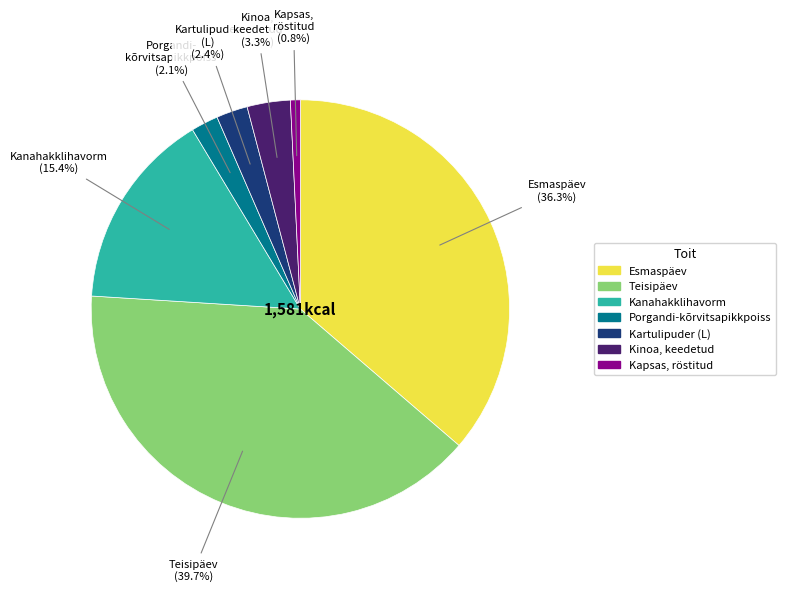

Between Kinoa and Porgandi-kõrvitsapikkpoiss, which is larger?

Kinoa